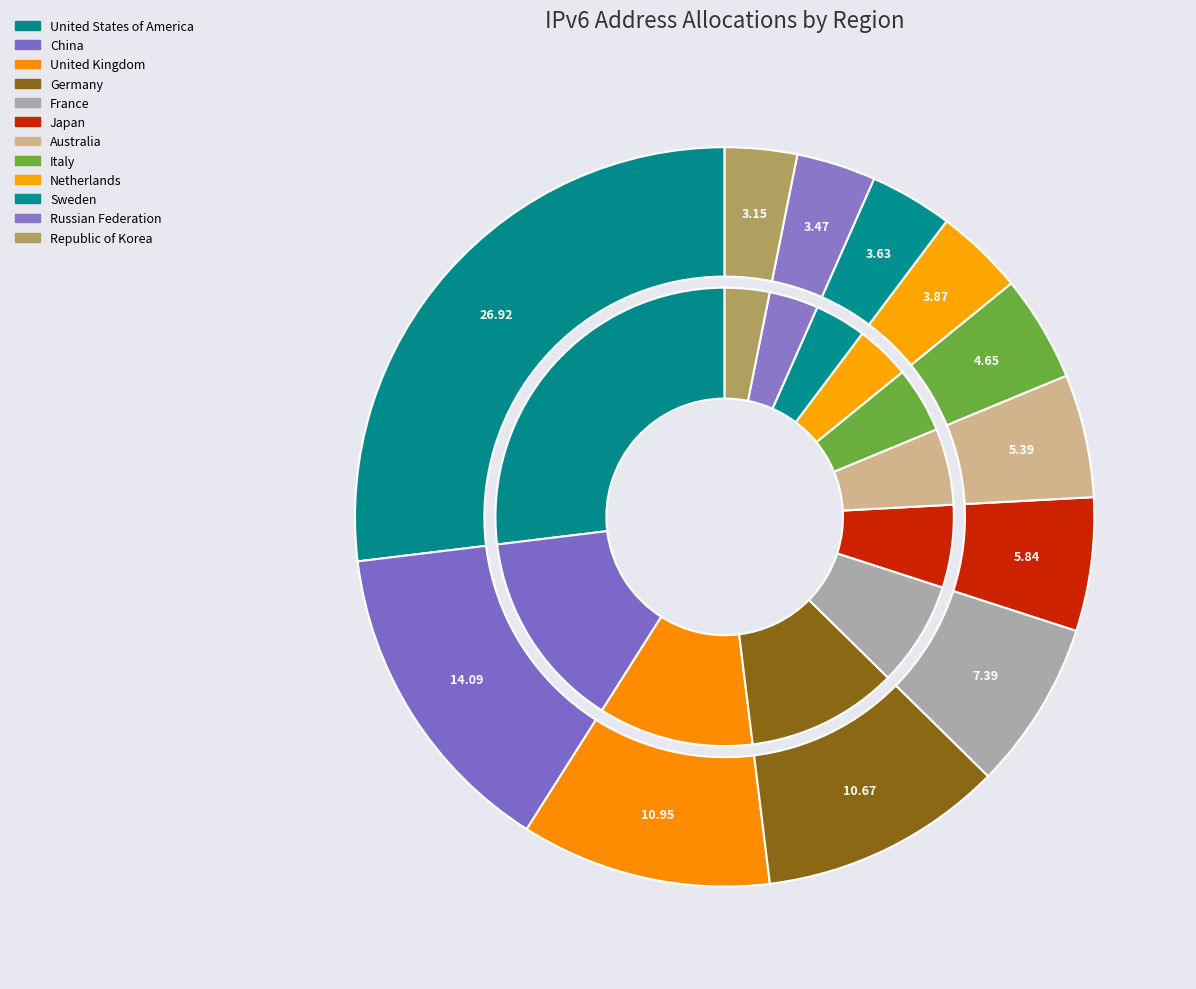

True or false: Sweden accounts for 1% of the total.

False